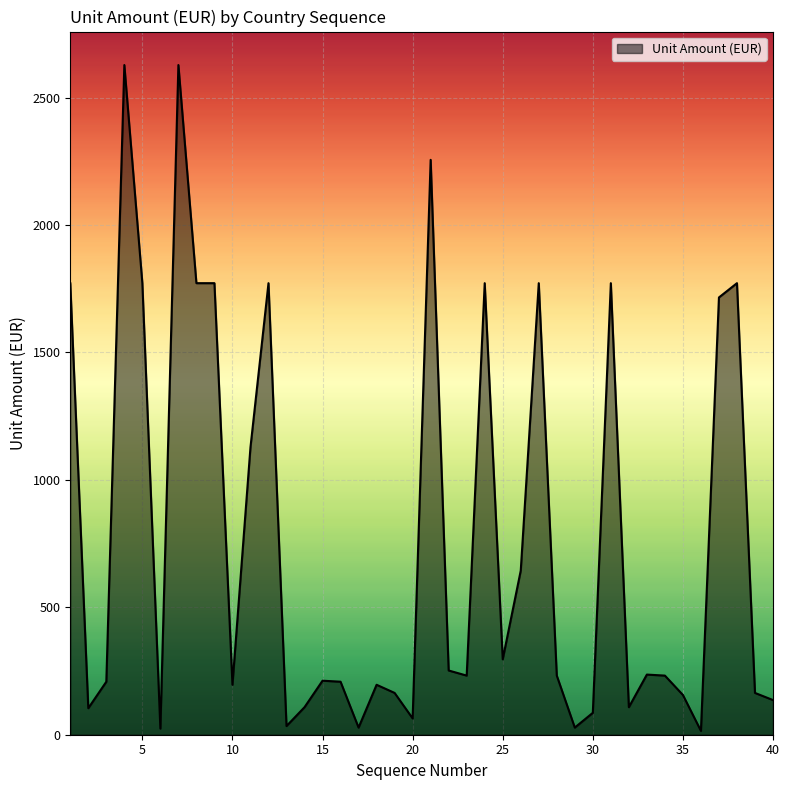

What is the maximum value shown in the chart?

2628